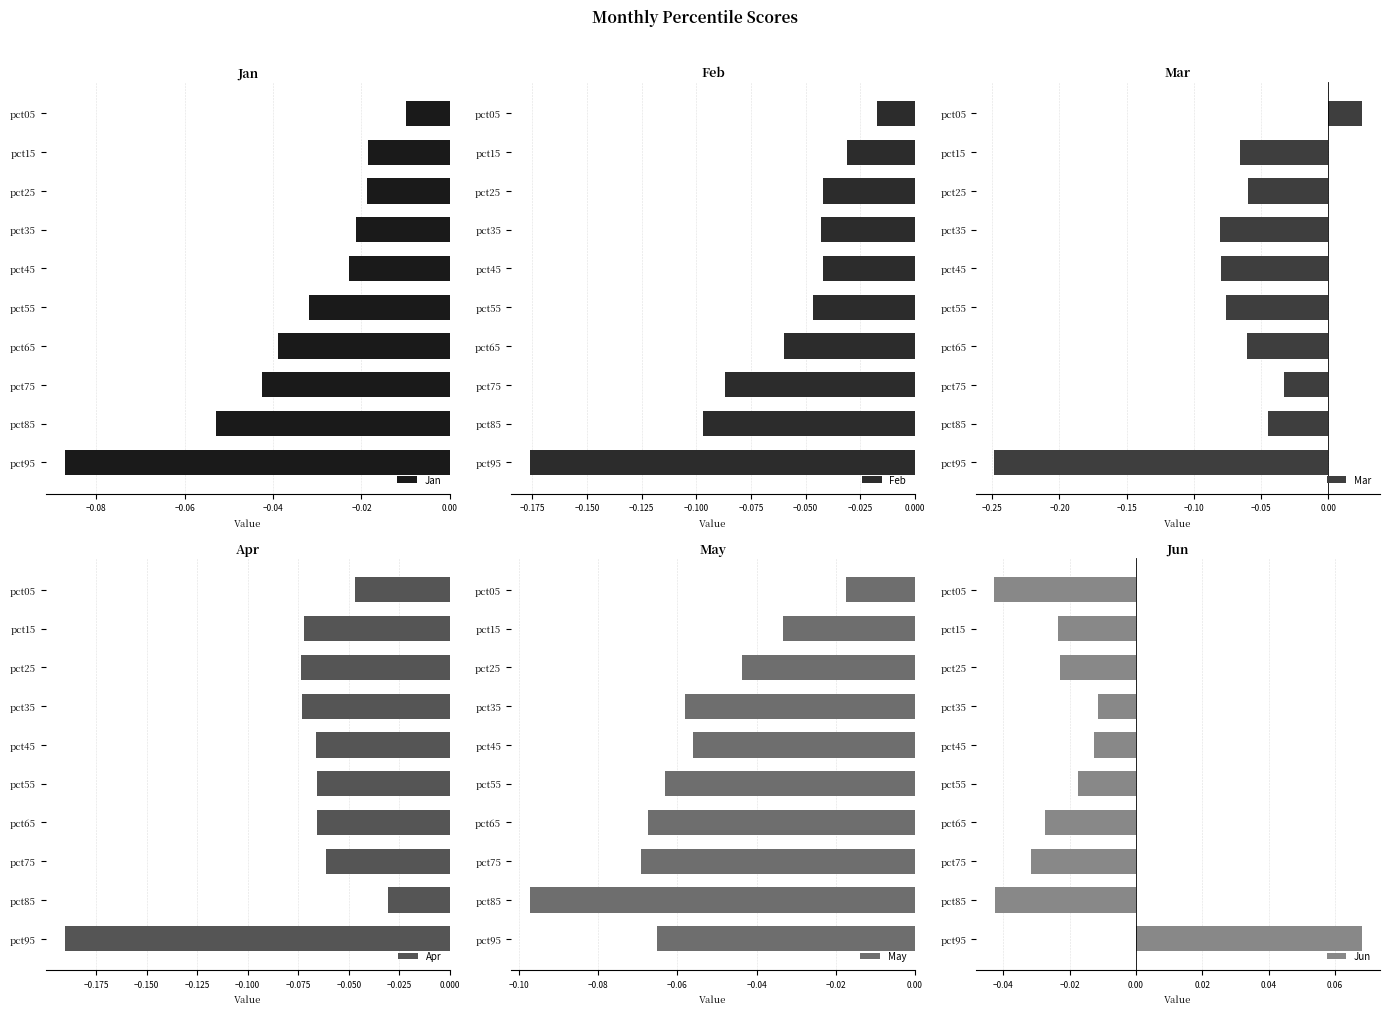

What is the average value of the May series?

-0.1